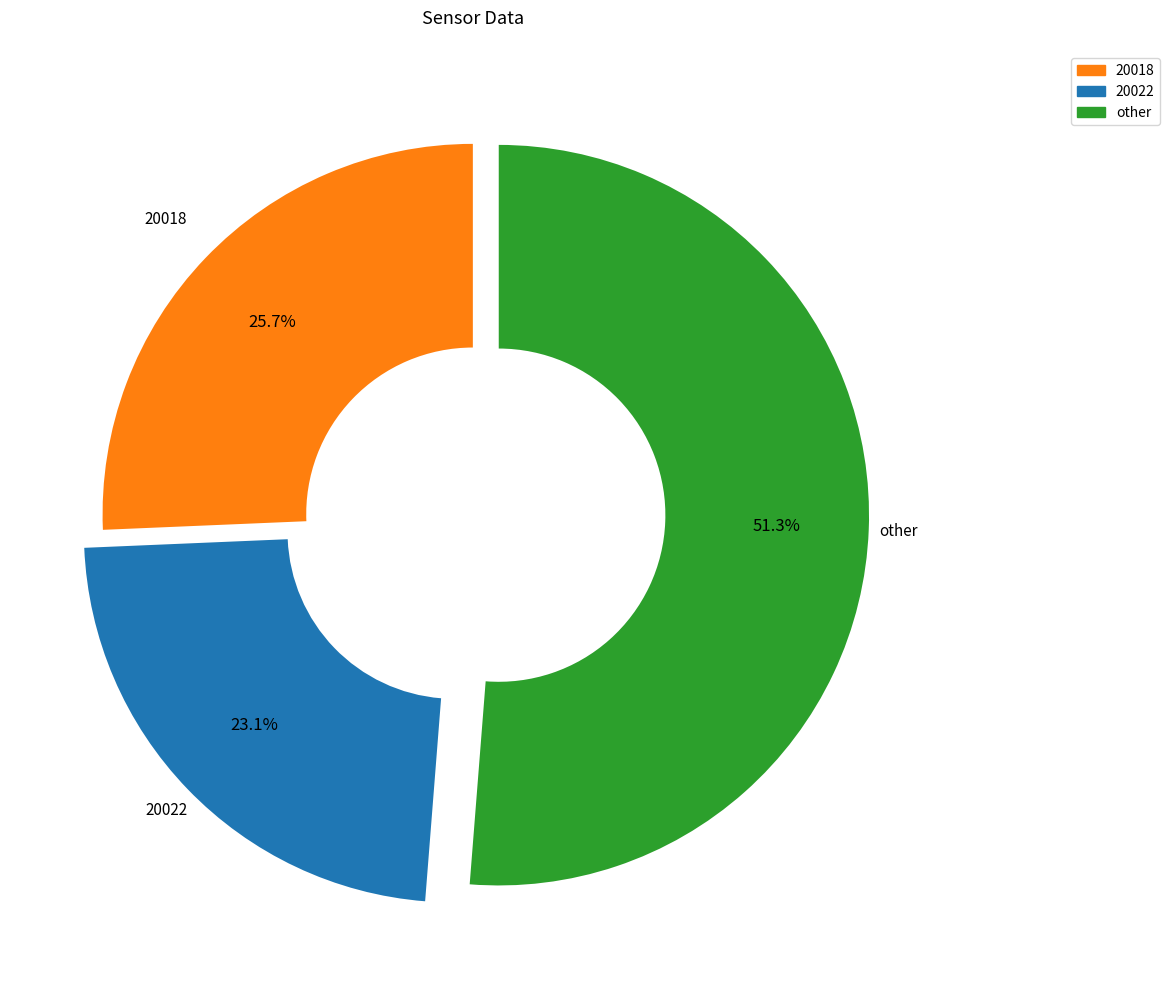

Rank the categories by value from lowest to highest.

20022, 20018, other